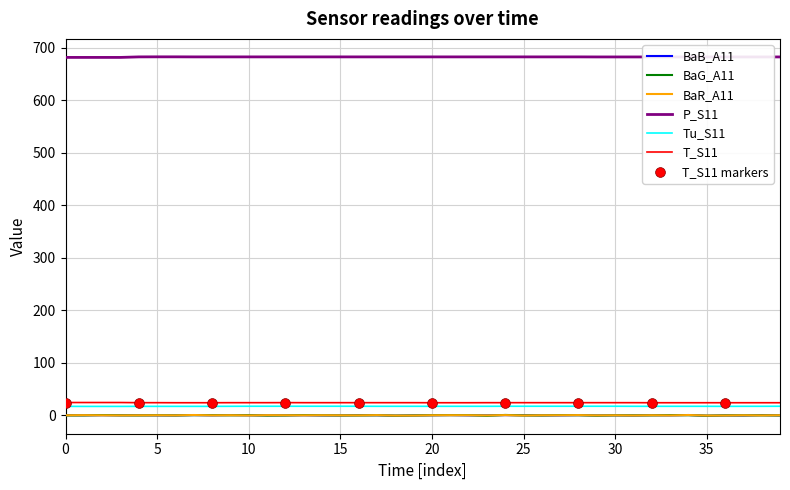

Which series has the largest total across all categories?

P_S11